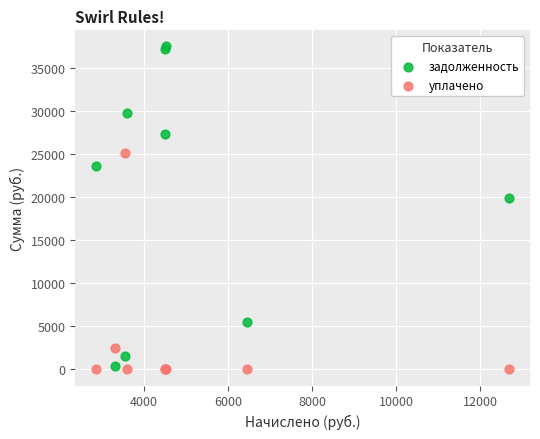

What is the X range (max minus min) for the scatter plot?

9828.0